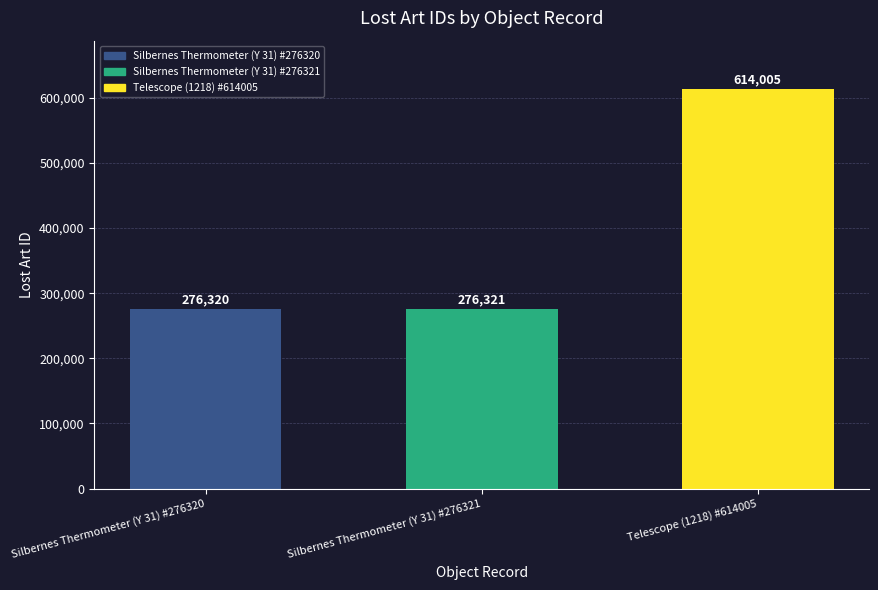

How many values are below 276321?

1